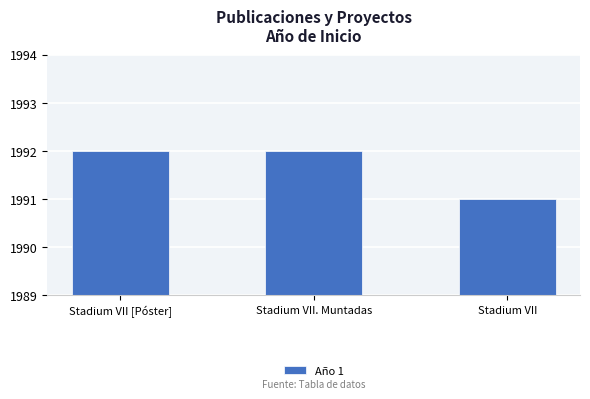

How many categories are shown in the chart?

3